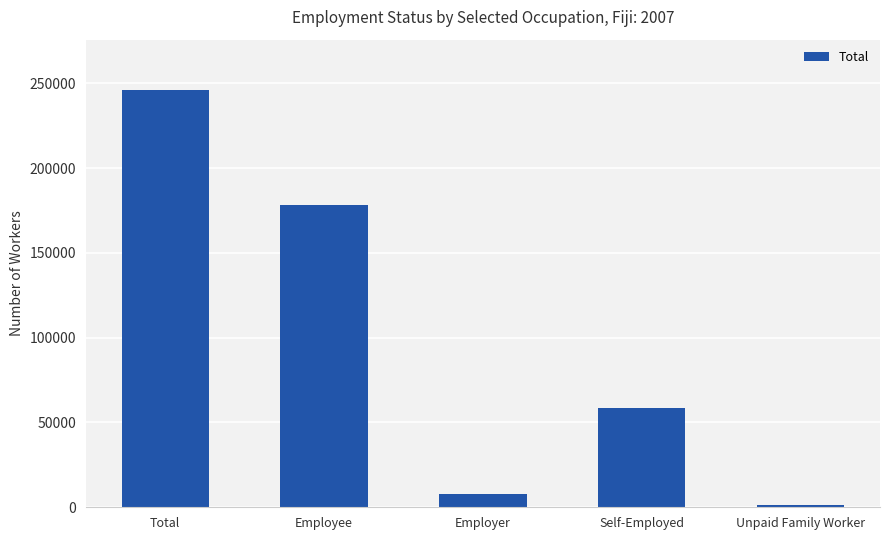

What is the difference between the maximum and minimum values?

244869